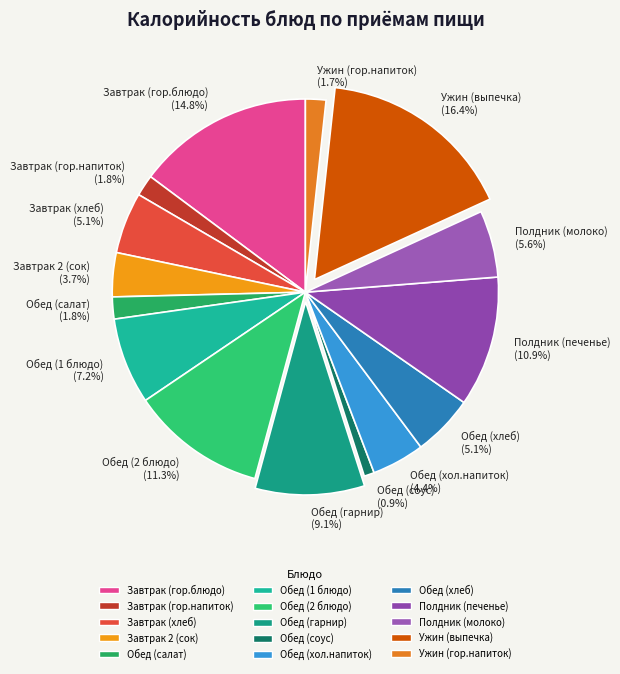

Between Завтрак (хлеб) and Ужин (гор.напиток), which is larger?

Завтрак (хлеб)